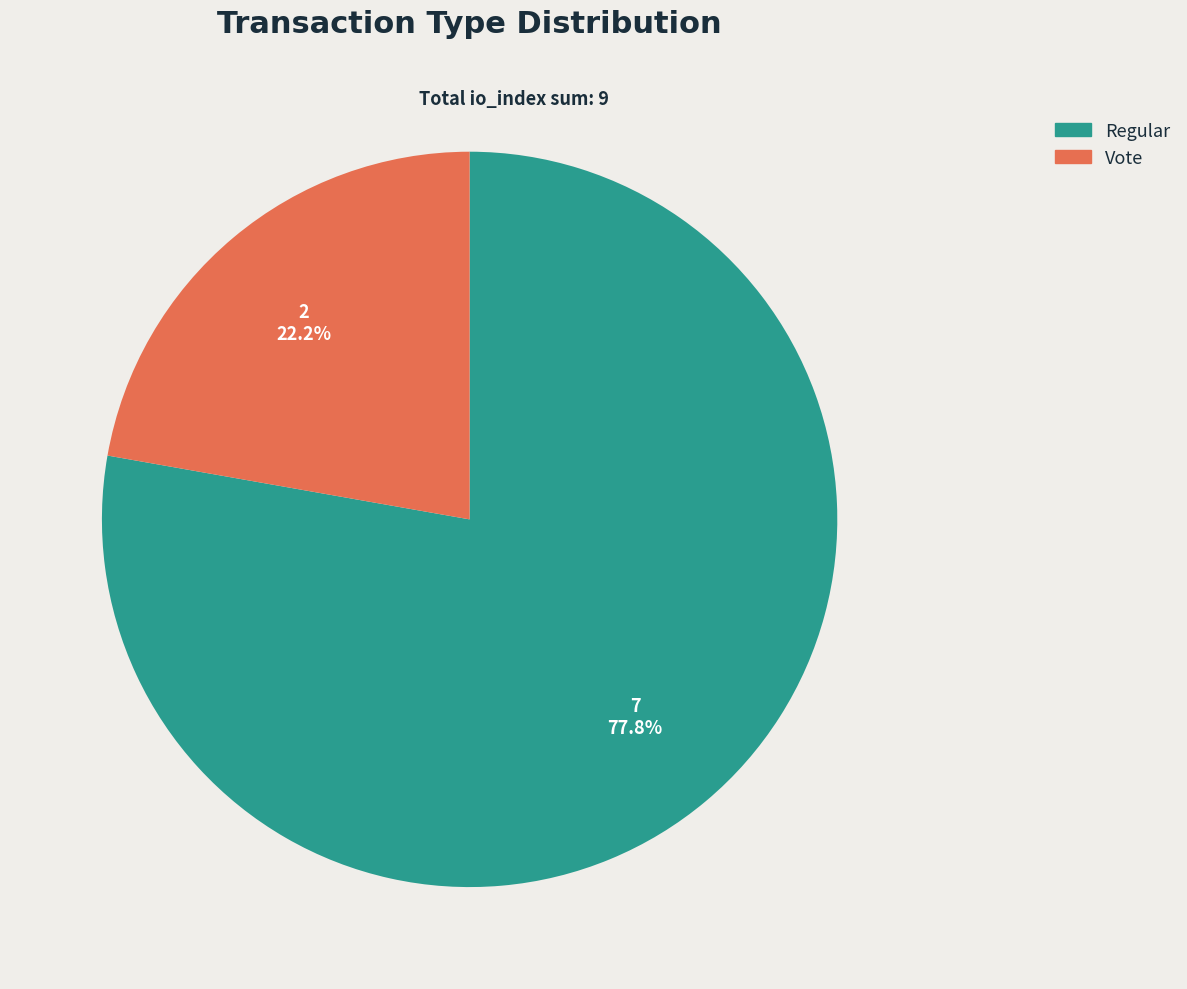

Does Regular account for over 50% of the chart?

Yes